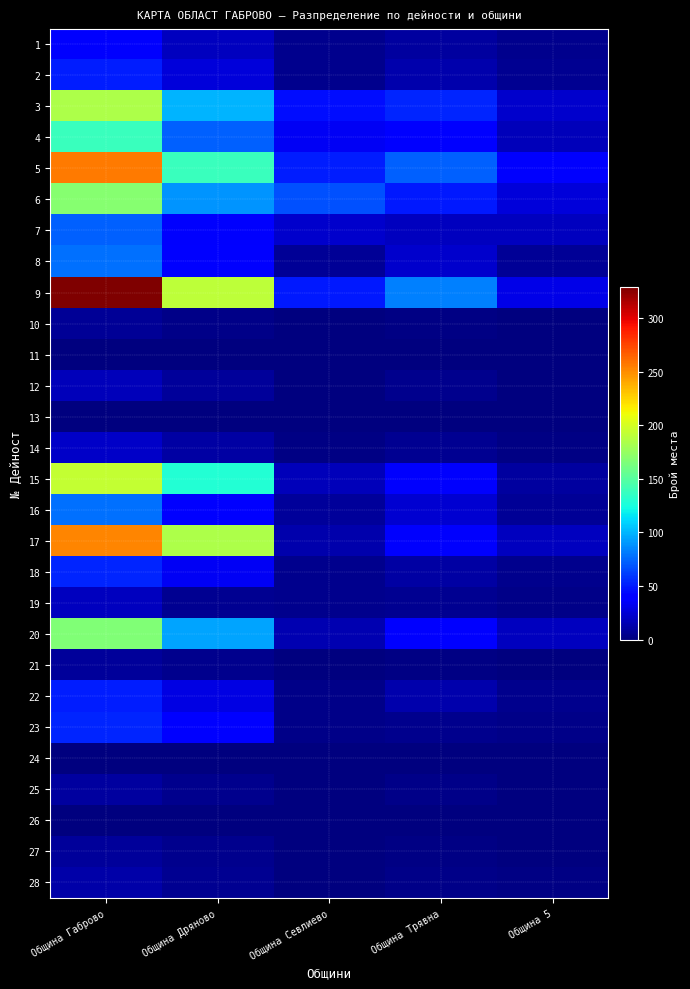

Reading left to right, what are all the values shown in this chart?

1: Община Габрово=37	Община Дряново=19	Община Севлиево=4	Община Трявна=10	Община 5=4
2: Община Габрово=51	Община Дряново=26	Община Севлиево=5	Община Трявна=14	Община 5=6
3: Община Габрово=185	Община Дряново=99	Община Севлиево=45	Община Трявна=53	Община 5=22
4: Община Габрово=138	Община Дряново=73	Община Севлиево=34	Община Трявна=39	Община 5=17
5: Община Габрово=256	Община Дряново=138	Община Севлиево=51	Община Трявна=73	Община 5=36
6: Община Габрово=169	Община Дряново=89	Община Севлиево=67	Община Трявна=49	Община 5=26
7: Община Габрово=72	Община Дряново=37	Община Севлиево=22	Община Трявна=19	Община 5=18
8: Община Габрово=78	Община Дряново=42	Община Севлиево=7	Община Трявна=22	Община 5=7
9: Община Габрово=329	Община Дряново=191	Община Севлиево=50	Община Трявна=83	Община 5=30
10: Община Габрово=7	Община Дряново=3	Община Севлиево=1	Община Трявна=2	Община 5=1
11: Община Габрово=0	Община Дряново=0	Община Севлиево=0	Община Трявна=0	Община 5=0
12: Община Габрово=17	Община Дряново=8	Община Севлиево=0	Община Трявна=5	Община 5=0
13: Община Габрово=0	Община Дряново=0	Община Севлиево=0	Община Трявна=0	Община 5=0
14: Община Габрово=21	Община Дряново=11	Община Севлиево=2	Община Трявна=6	Община 5=2
15: Община Габрово=193	Община Дряново=129	Община Севлиево=17	Община Трявна=37	Община 5=10
16: Община Габрово=78	Община Дряново=39	Община Севлиево=8	Община Трявна=24	Община 5=7
17: Община Габрово=253	Община Дряново=184	Община Севлиево=13	Община Трявна=37	Община 5=19
18: Община Габрово=53	Община Дряново=34	Община Севлиево=4	Община Трявна=11	Община 5=4
19: Община Габрово=19	Община Дряново=6	Община Севлиево=4	Община Трявна=6	Община 5=3
20: Община Габрово=166	Община Дряново=95	Община Севлиево=15	Община Трявна=38	Община 5=18
21: Община Габрово=8	Община Дряново=4	Община Севлиево=1	Община Трявна=2	Община 5=1
22: Община Габрово=51	Община Дряново=29	Община Севлиево=3	Община Трявна=14	Община 5=5
23: Община Габрово=53	Община Дряново=42	Община Севлиево=3	Община Трявна=5	Община 5=3
24: Община Габрово=0	Община Дряново=0	Община Севлиево=0	Община Трявна=0	Община 5=0
25: Община Габрово=10	Община Дряново=5	Община Севлиево=1	Община Трявна=3	Община 5=1
26: Община Габрово=0	Община Дряново=0	Община Севлиево=0	Община Трявна=0	Община 5=0
27: Община Габрово=8	Община Дряново=4	Община Севлиево=1	Община Трявна=2	Община 5=1
28: Община Габрово=12	Община Дряново=6	Община Севлиево=1	Община Трявна=3	Община 5=2